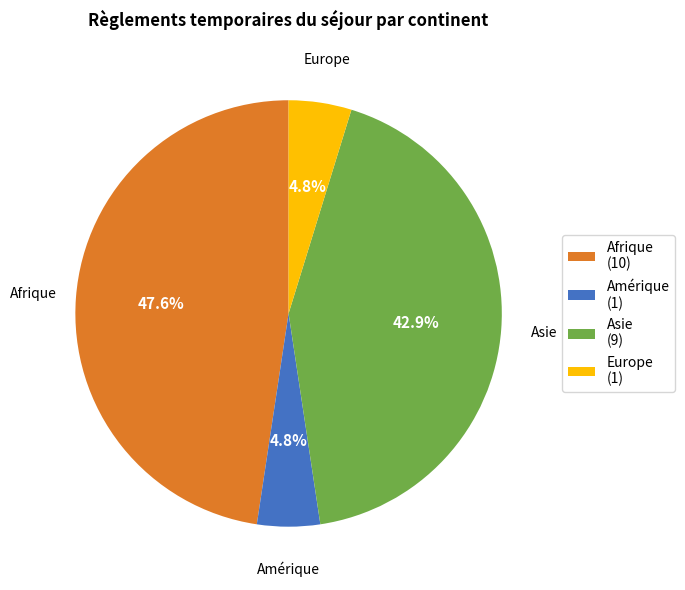

To the nearest percent, what is the difference between the largest and smallest slice percentages?

43%